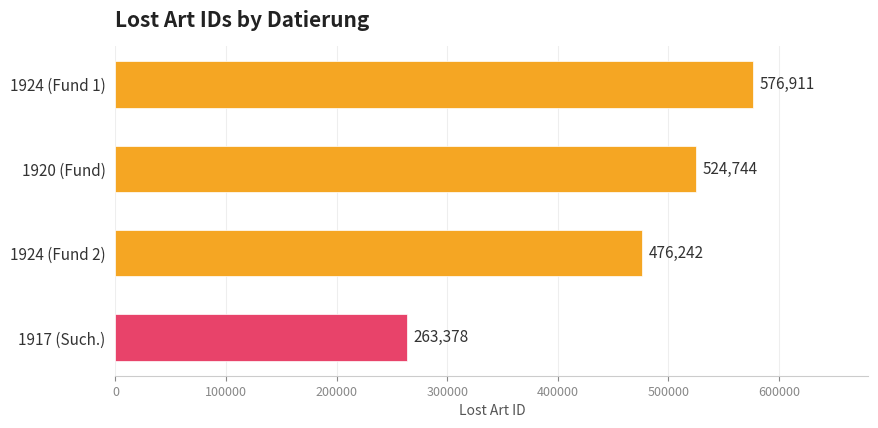

Reading top to bottom, list all the values displayed in this chart.

1924 (Fund 1)=576911	1920 (Fund)=524744	1924 (Fund 2)=476242	1917 (Such.)=263378